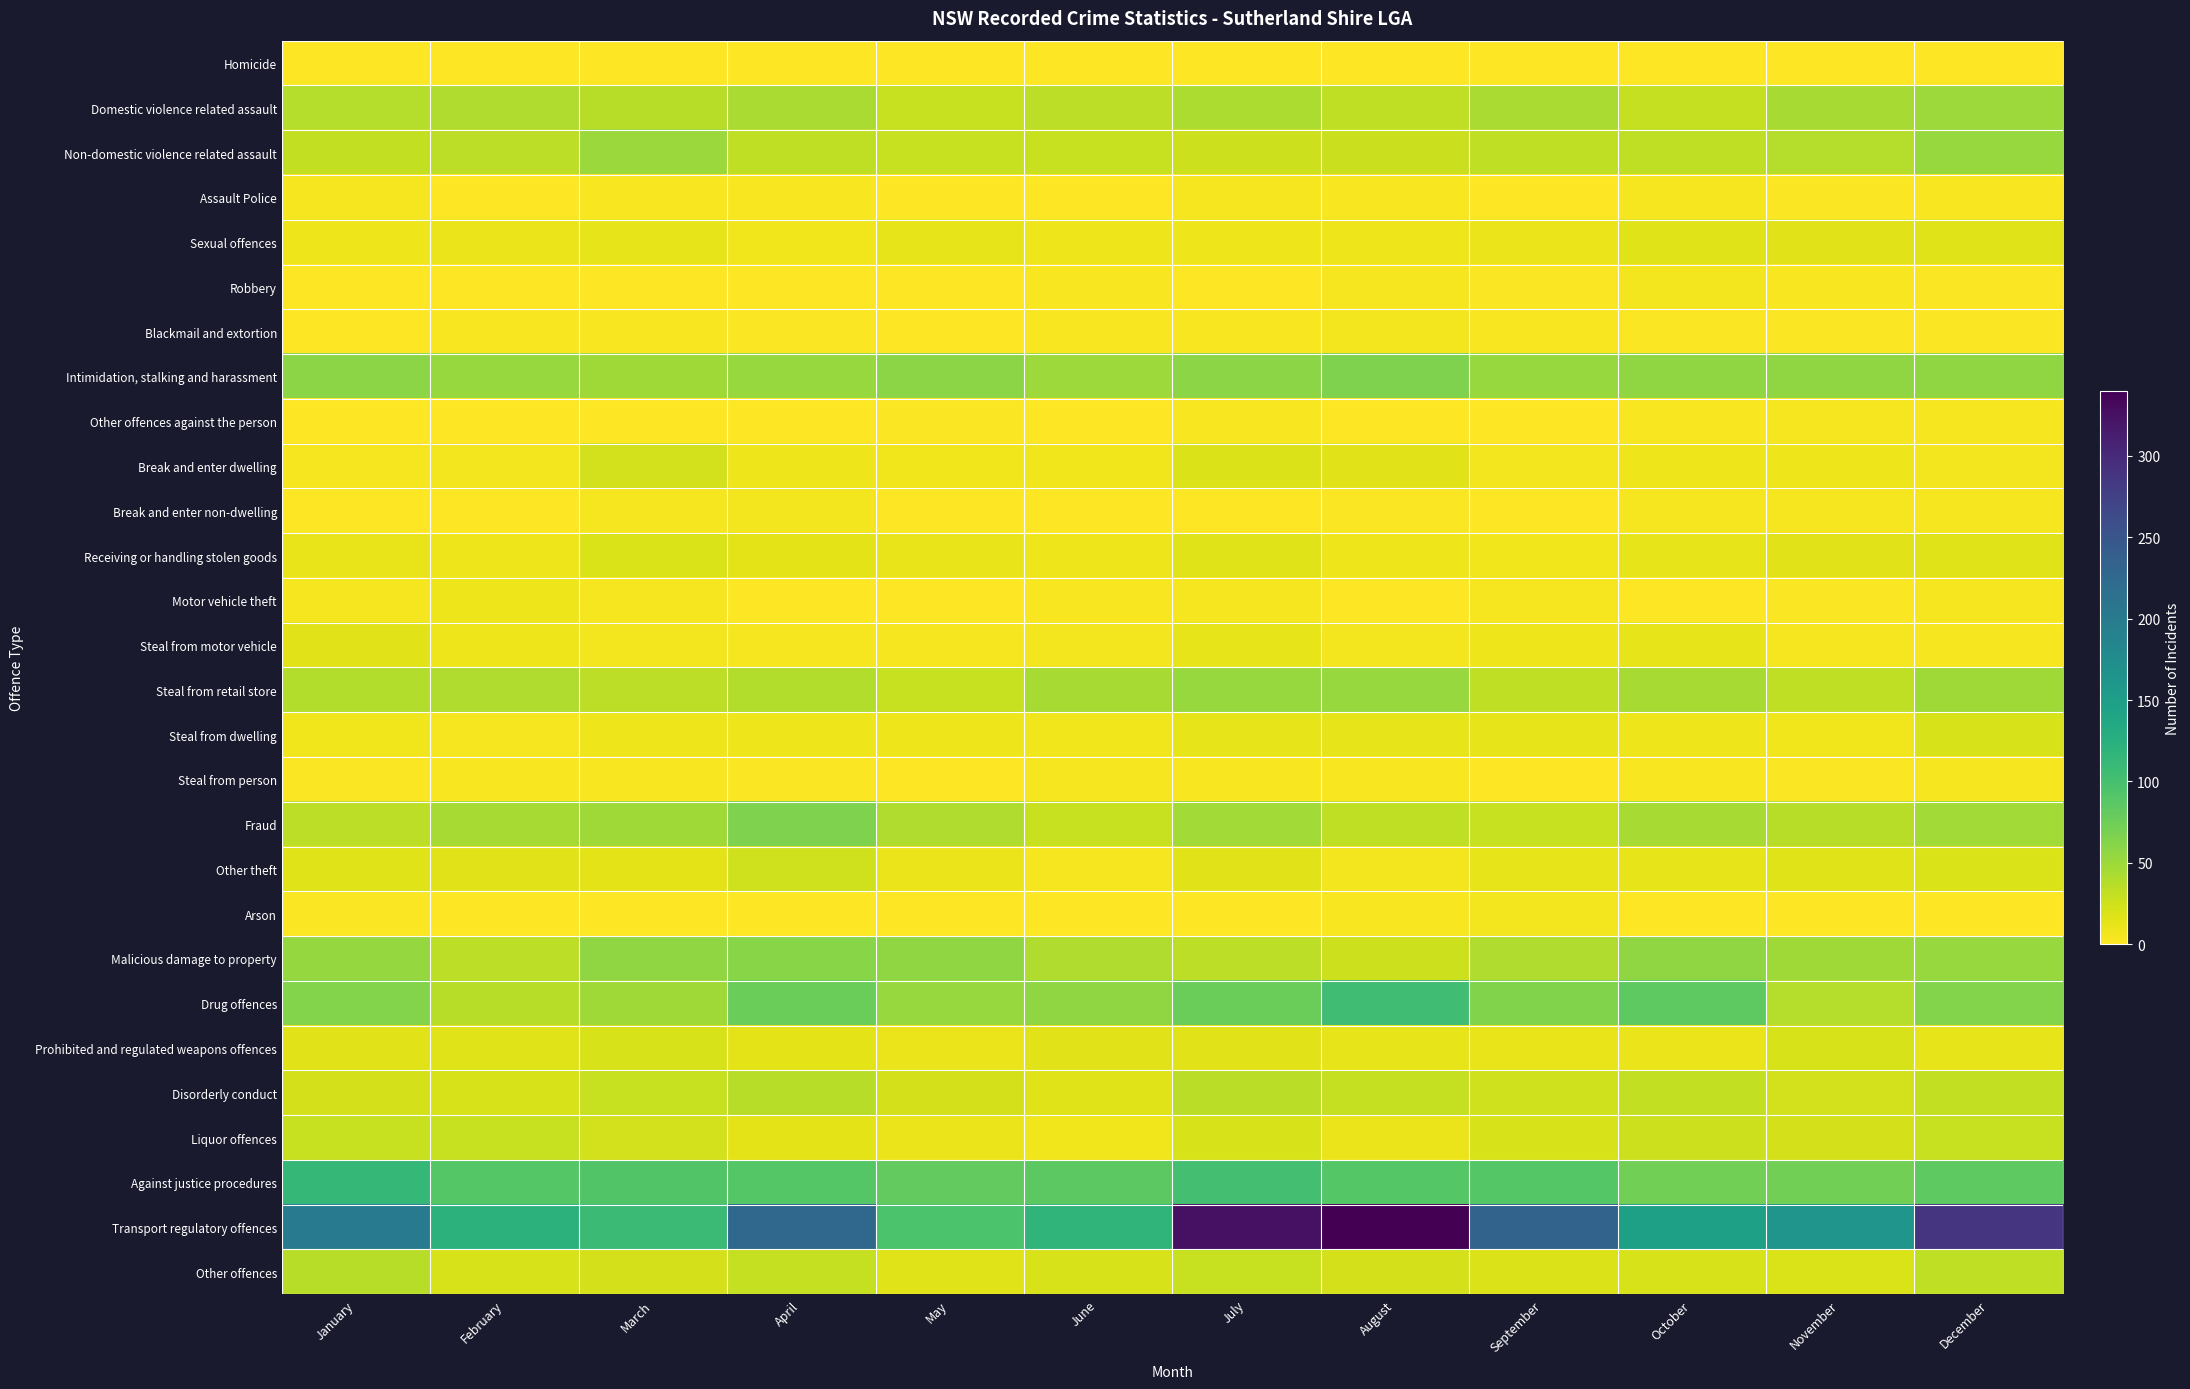

At which category does the chart reach its minimum across all series?

January